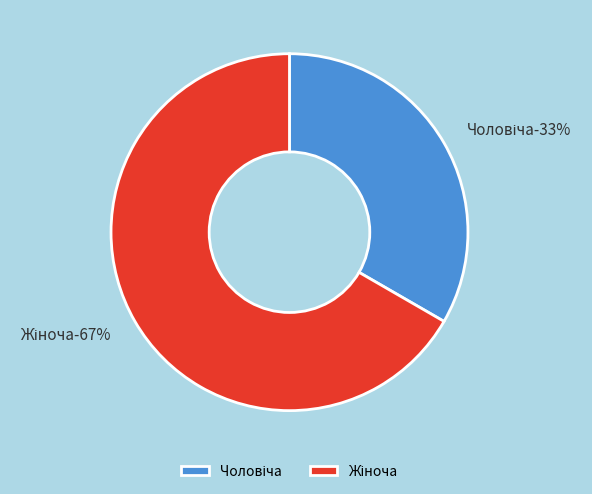

What percentage is NOT represented by Чоловіча?

66.7%